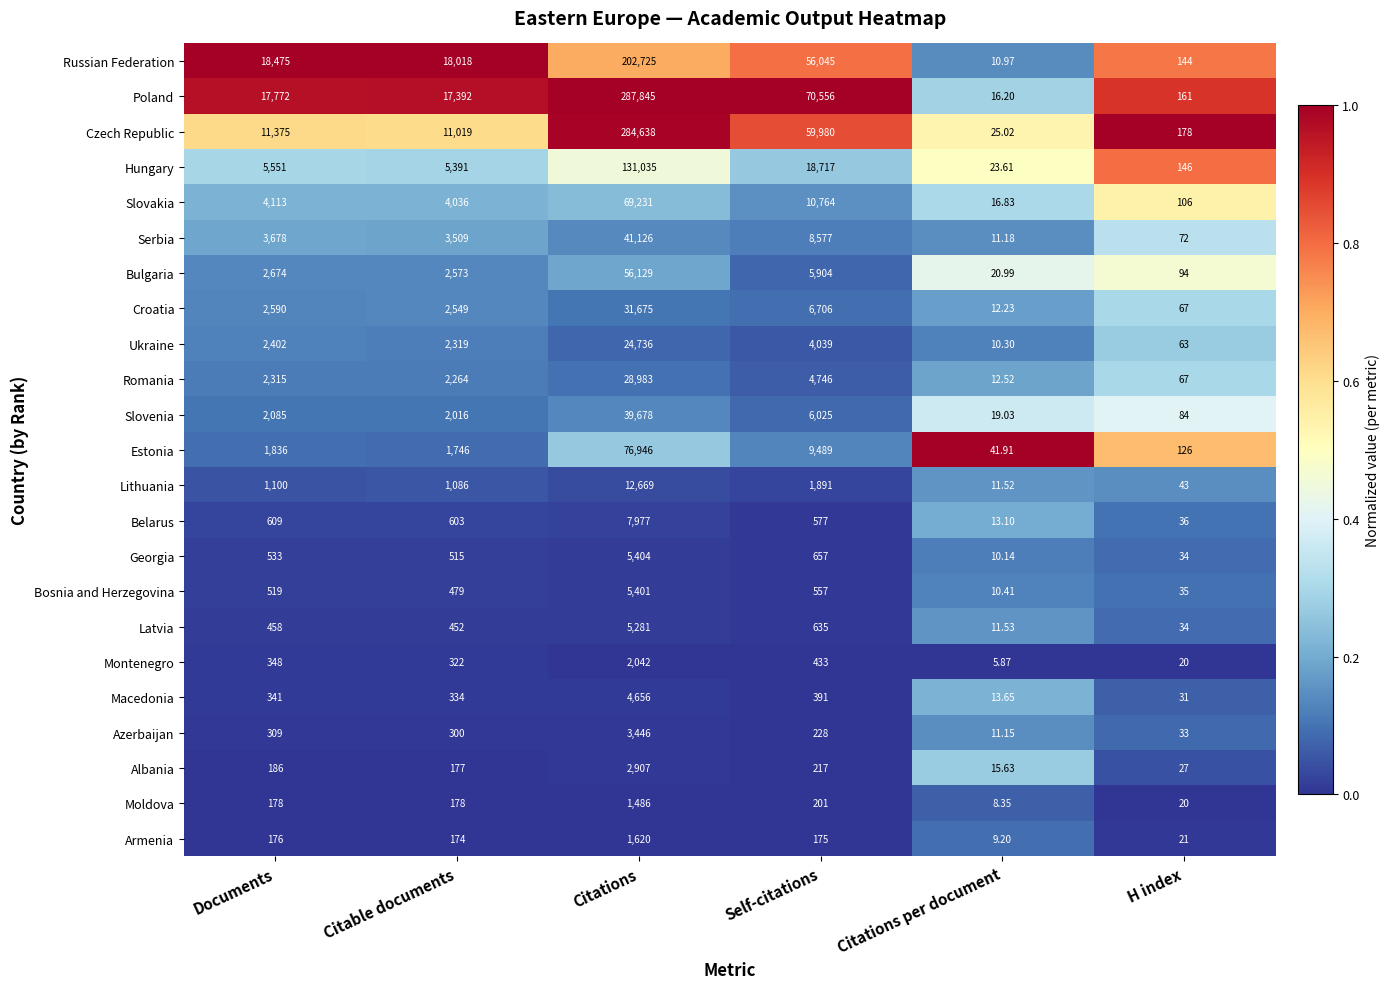

At which label is Georgia closest to 2707?

Self-citations